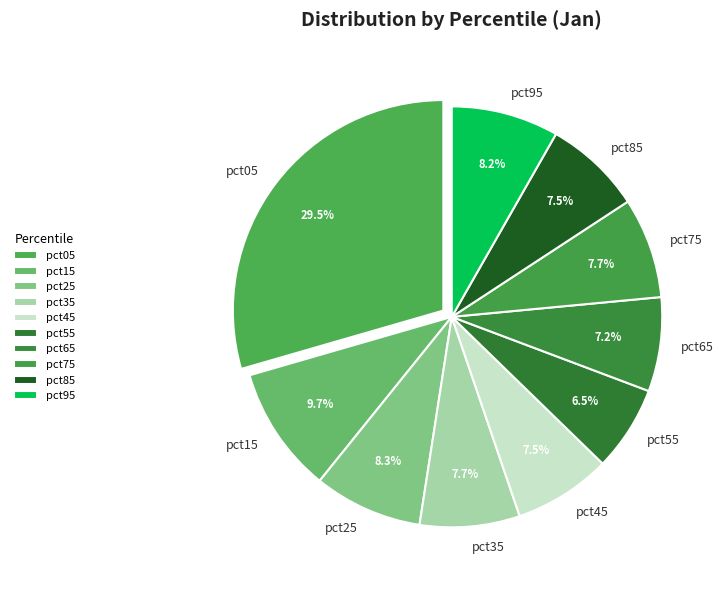

True or false: pct65 accounts for 7% of the total.

True